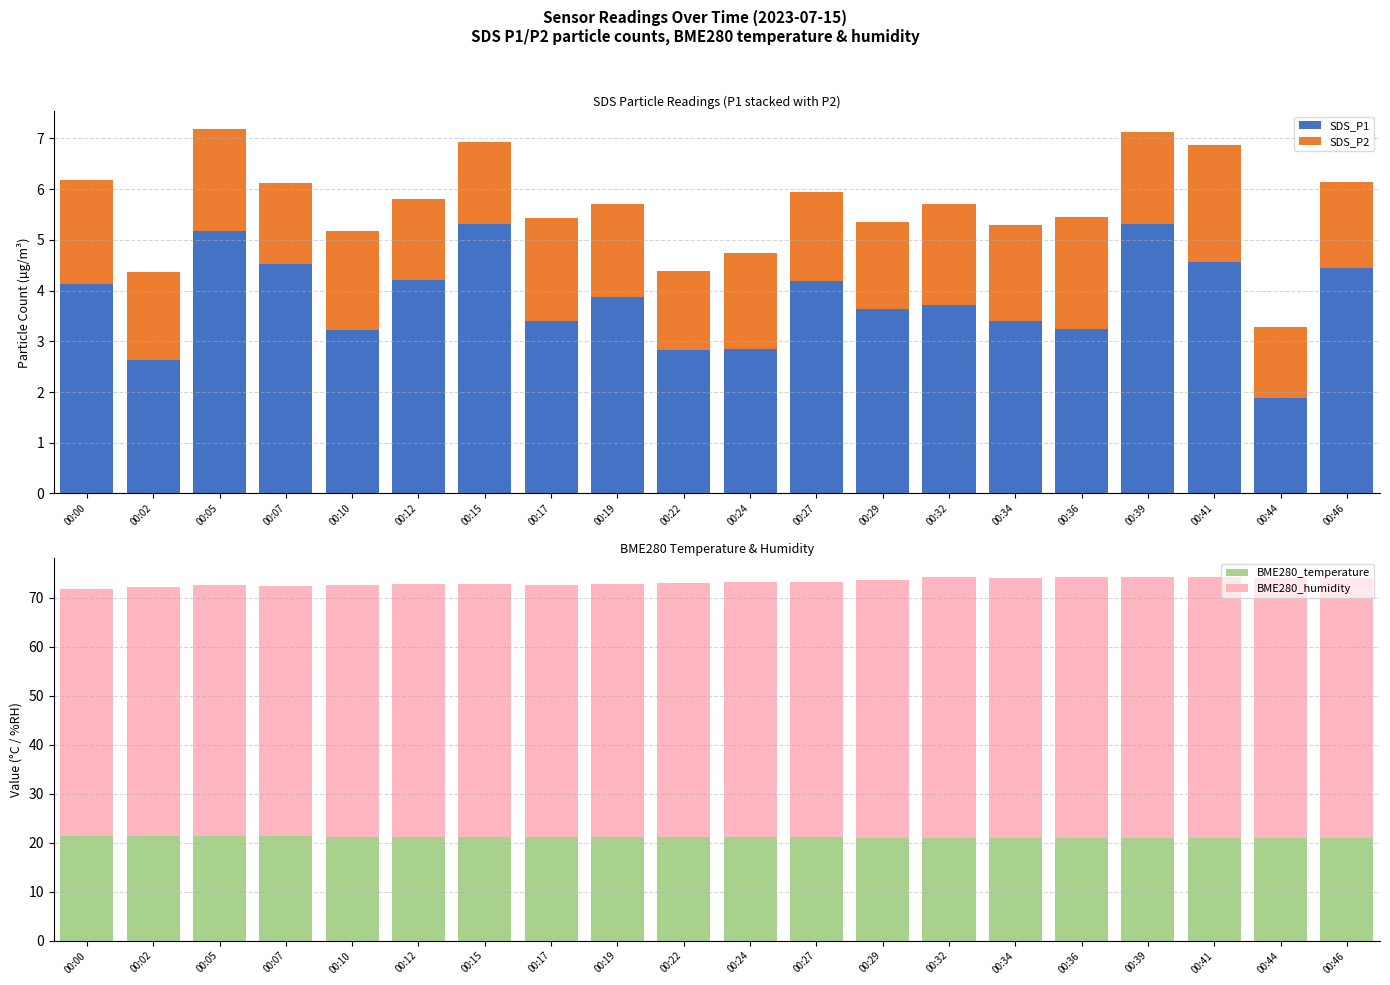

What is the greatest value displayed?

53.4